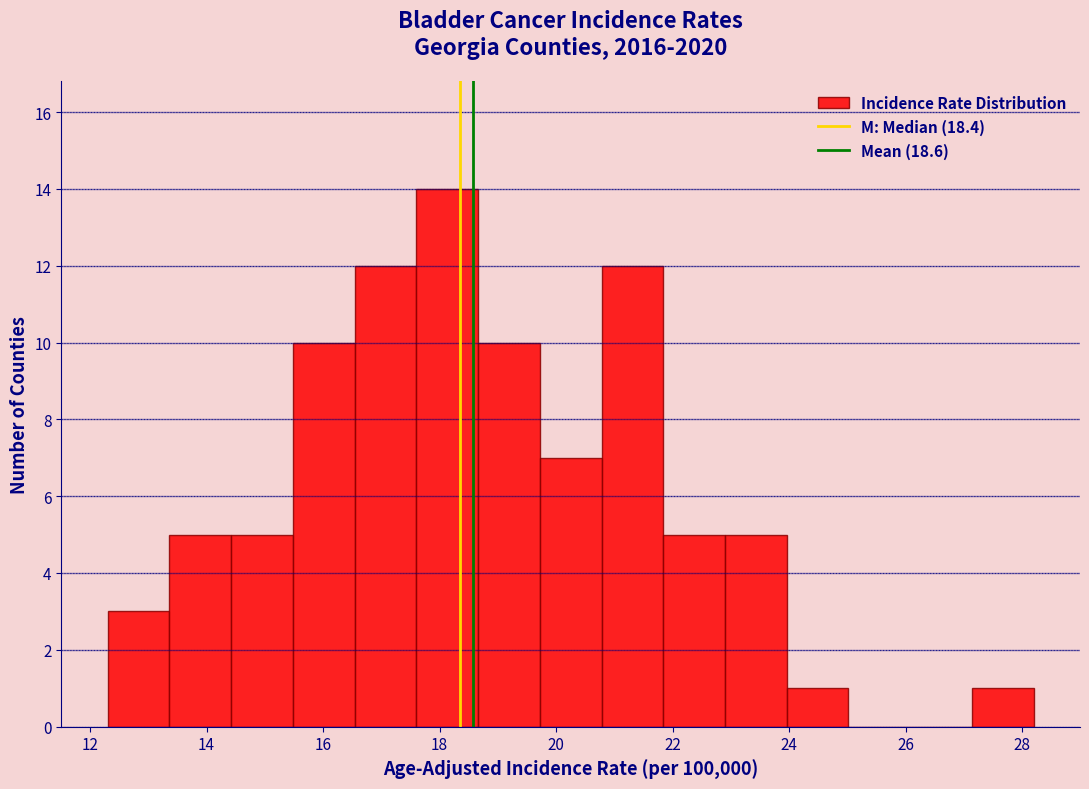

Reading left to right, transcribe this chart: for each bar, give the range it covers on the x-axis and its height. Neither the bar edges nor the heights are printed on the chart, so give them approximately, as read against the axes.

12.30 to 13.36: 3
13.36 to 14.42: 5
14.42 to 15.48: 5
15.48 to 16.54: 10
16.54 to 17.60: 12
17.60 to 18.66: 14
18.66 to 19.72: 10
19.72 to 20.78: 7
20.78 to 21.84: 12
21.84 to 22.90: 5
22.90 to 23.96: 5
23.96 to 25.02: 1
25.02 to 26.08: 0
26.08 to 27.14: 0
27.14 to 28.20: 1